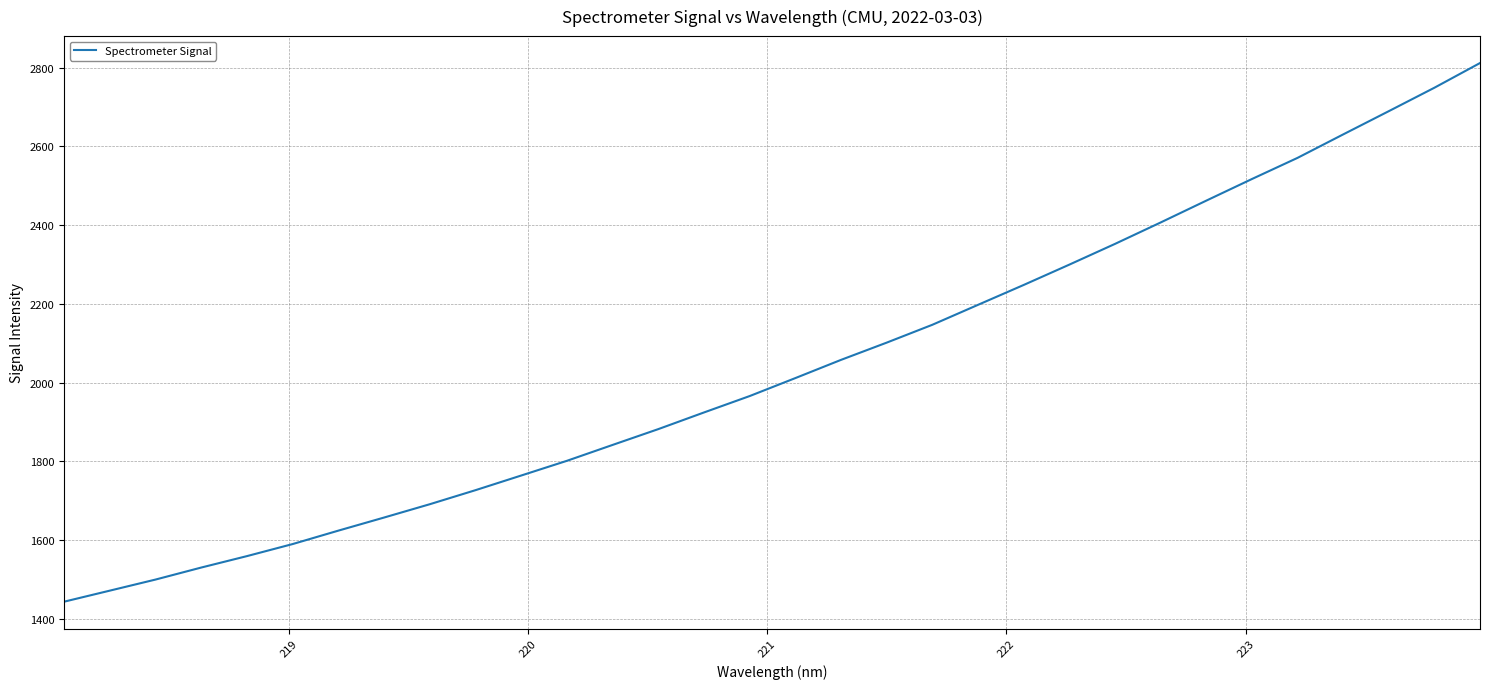

What is the smallest value displayed?

1442.9